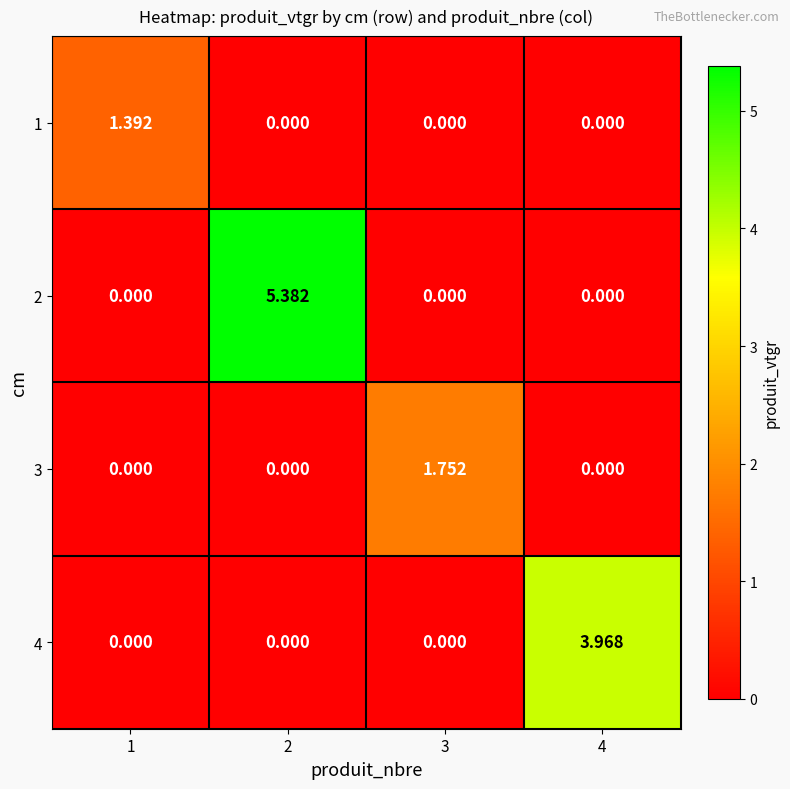

Count the number of categories in the chart.

4